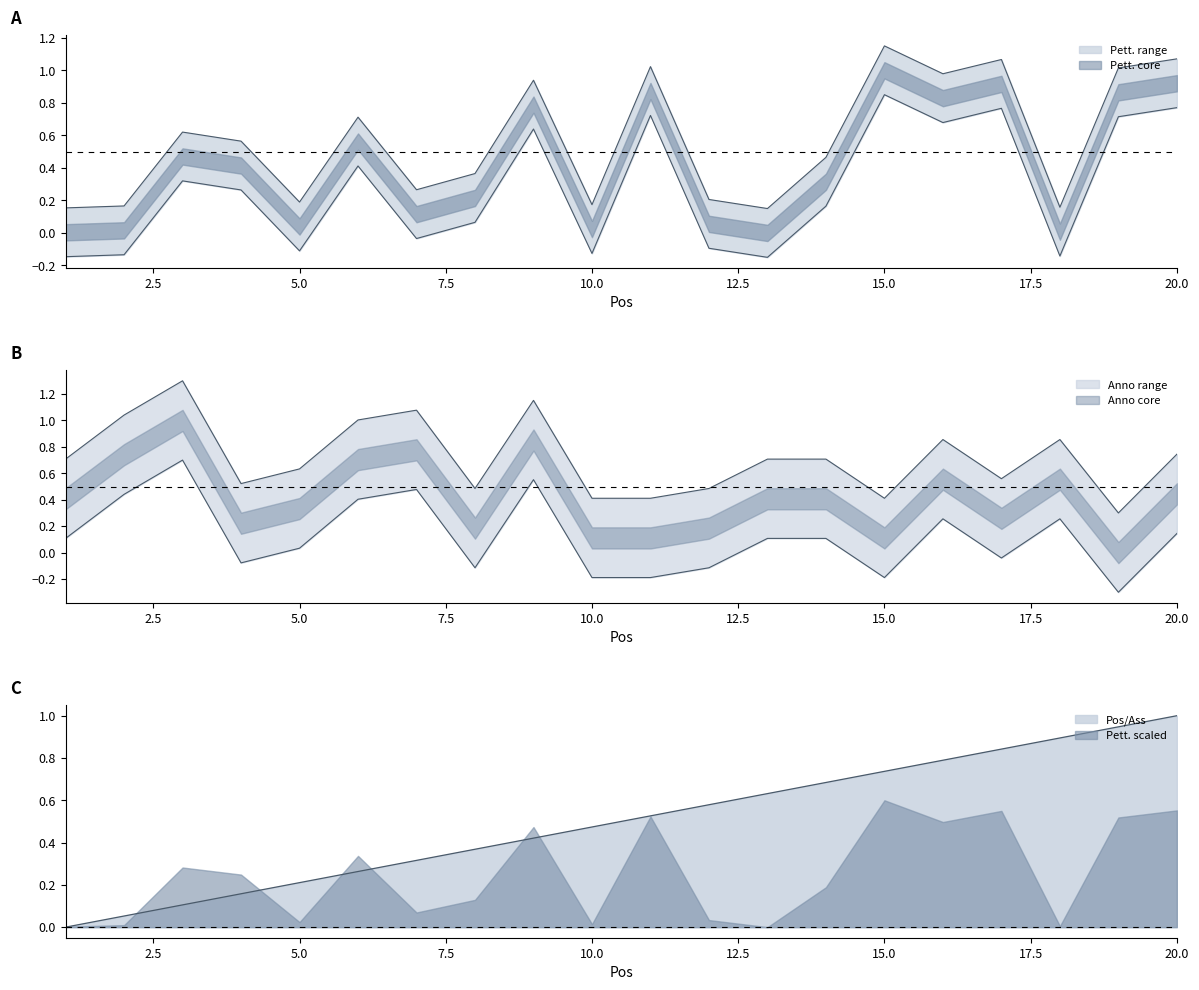

What is the average value of the Anno series?

0.7